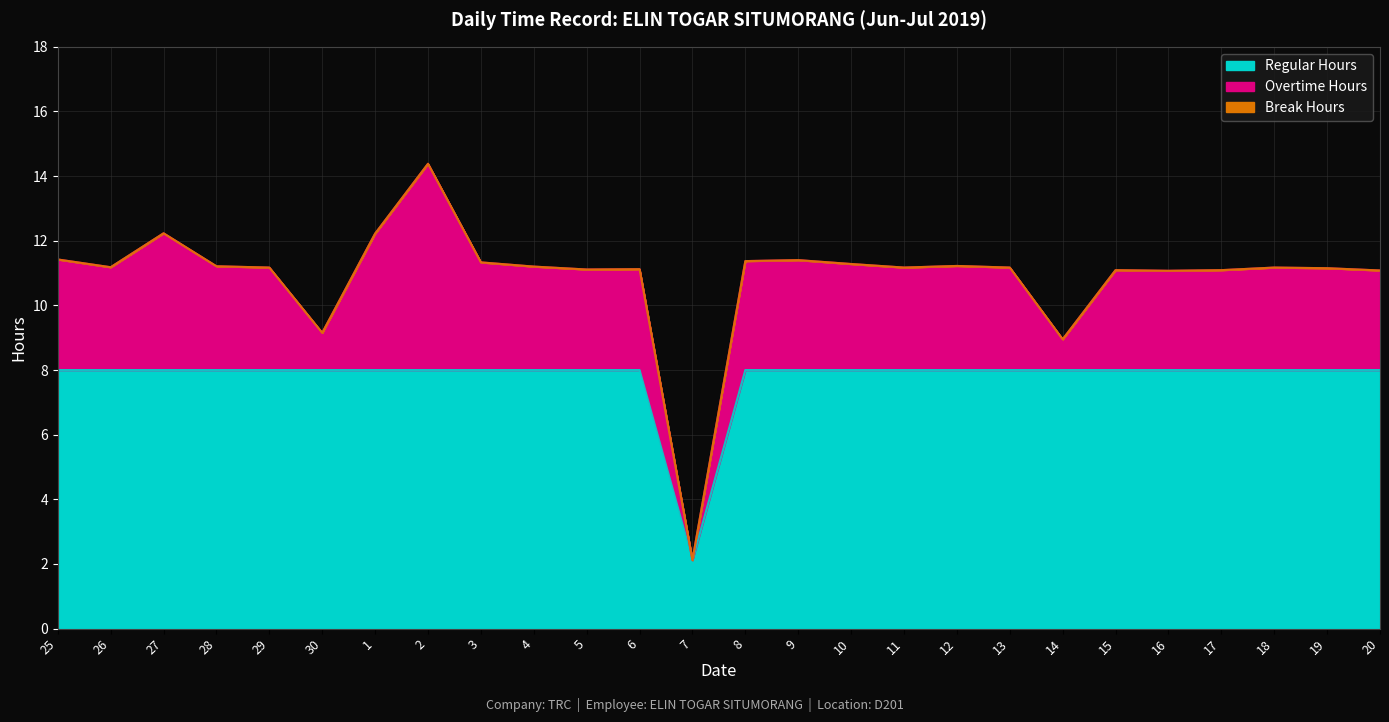

Which category has the lowest value across all series?

7